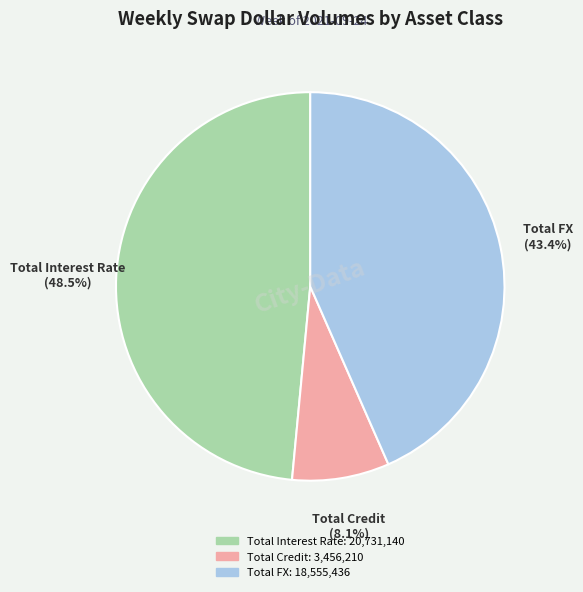

Count the number of slices in the pie.

3